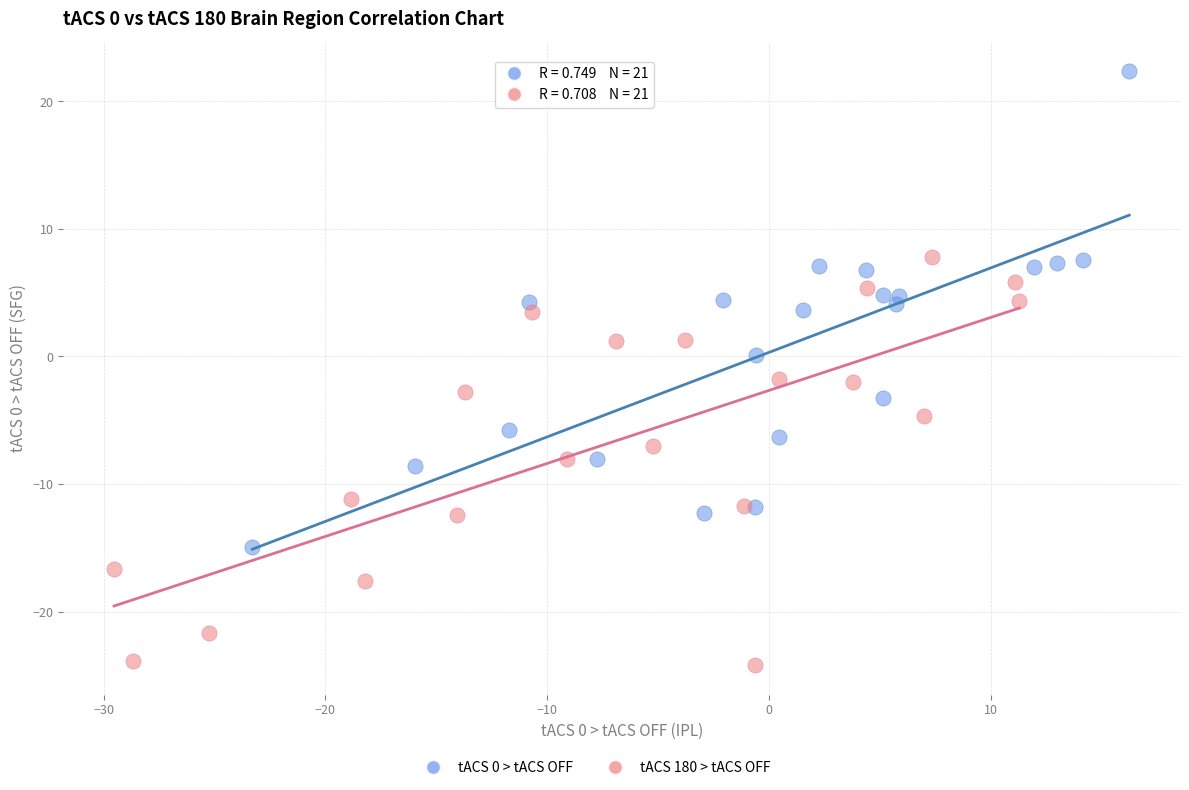

Which series reaches the minimum Y coordinate?

tACS 180 > tACS OFF